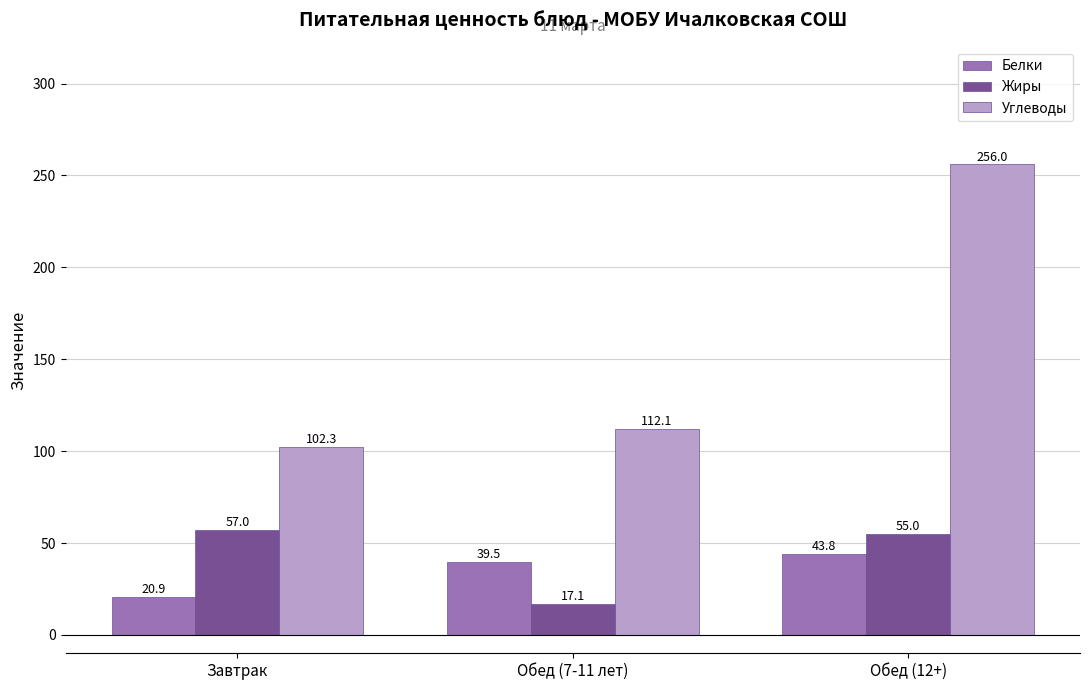

How many data points does each series have?

3